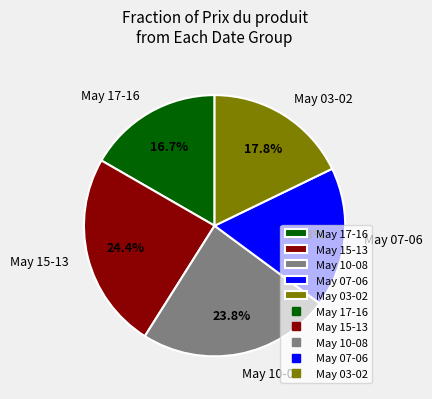

Which category has the smallest portion of the pie?

May 17-16